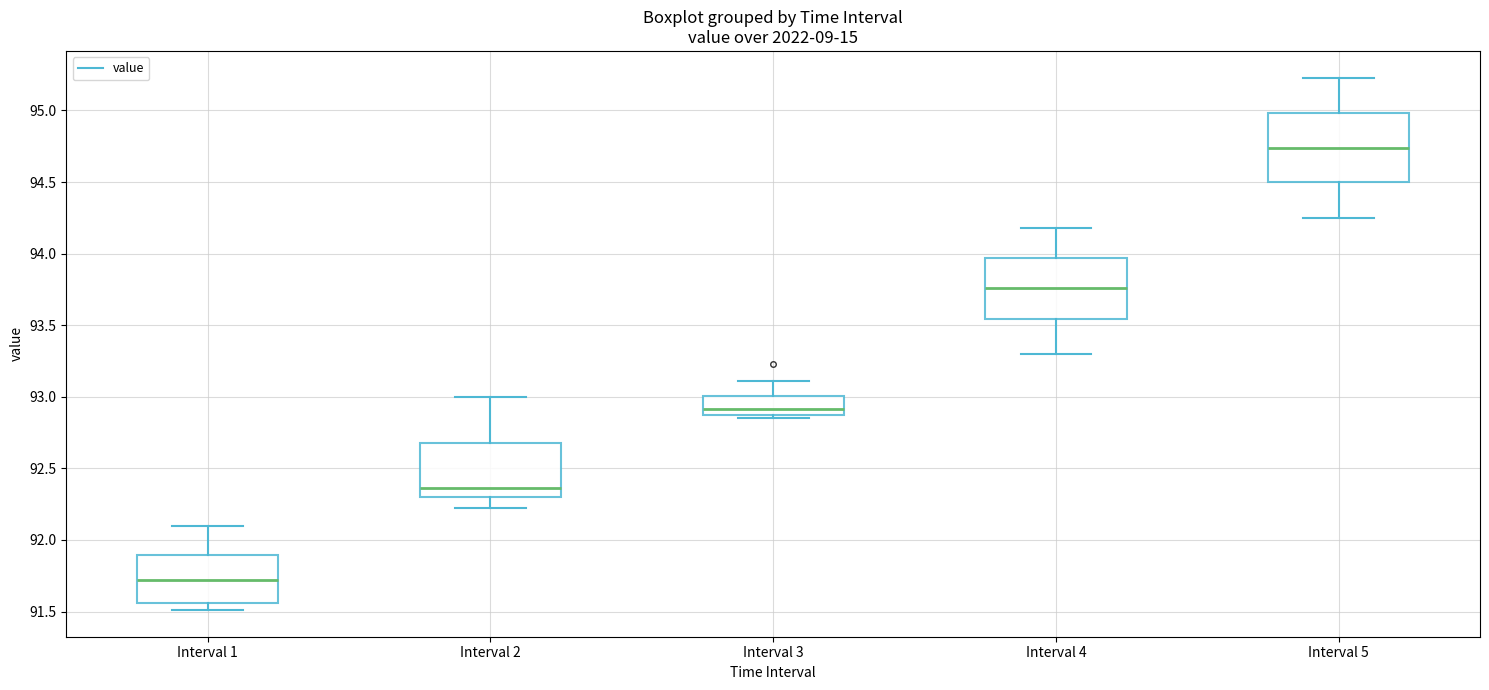

Which box has the highest median line?

Interval 5